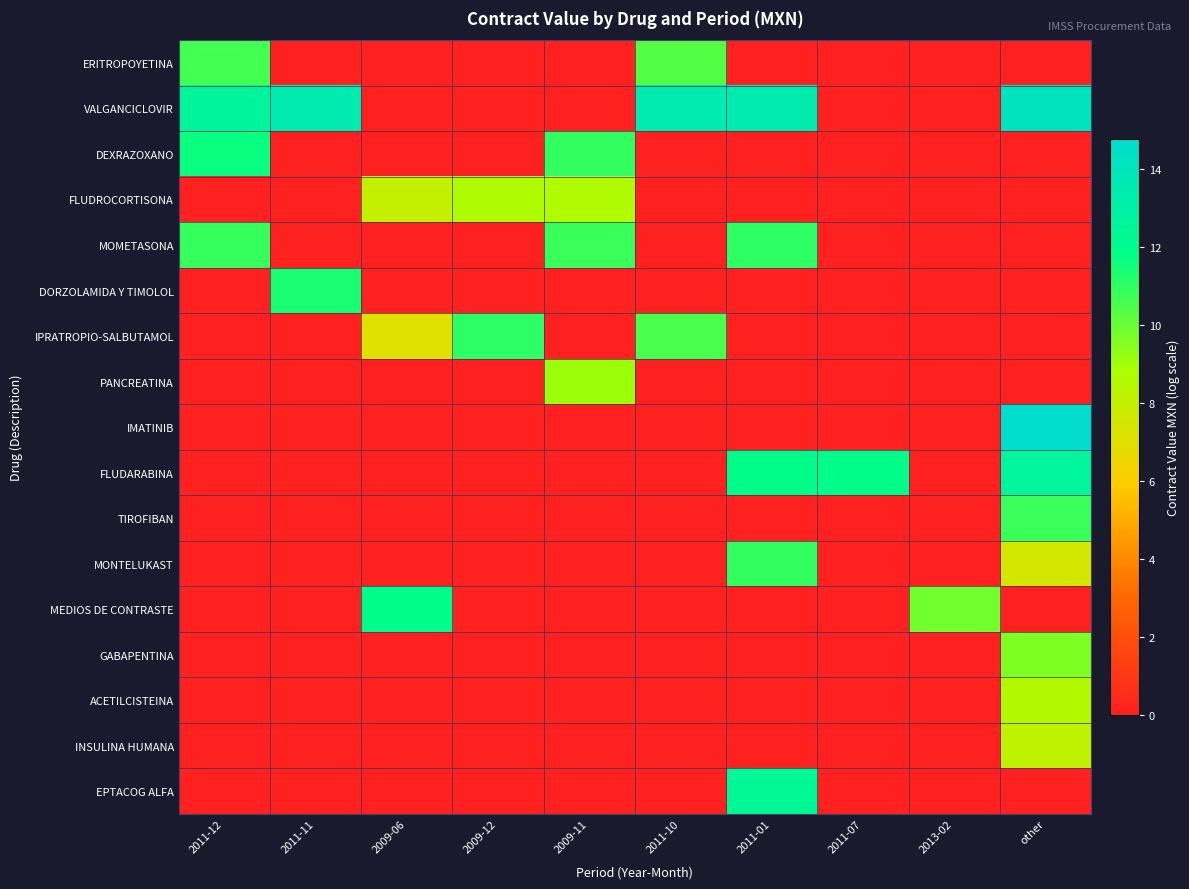

Reading left to right, list all the values displayed in this chart.

ERITROPOYETINA: 2011-12=10.6	2011-11=0.0	2009-06=0.0	2009-12=0.0	2009-11=0.0	2011-10=10.3	2011-01=0.0	2011-07=0.0	2013-02=0.0	other=0.0
VALGANCICLOVIR: 2011-12=12.6	2011-11=13.5	2009-06=0.0	2009-12=0.0	2009-11=0.0	2011-10=13.5	2011-01=13.4	2011-07=0.0	2013-02=0.0	other=14.1
DEXRAZOXANO: 2011-12=11.6	2011-11=0.0	2009-06=0.0	2009-12=0.0	2009-11=10.9	2011-10=0.0	2011-01=0.0	2011-07=0.0	2013-02=0.0	other=0.0
FLUDROCORTISONA: 2011-12=0.0	2011-11=0.0	2009-06=8.0	2009-12=8.7	2009-11=8.6	2011-10=0.0	2011-01=0.0	2011-07=0.0	2013-02=0.0	other=0.0
MOMETASONA: 2011-12=10.9	2011-11=0.0	2009-06=0.0	2009-12=0.0	2009-11=10.8	2011-10=0.0	2011-01=11.0	2011-07=0.0	2013-02=0.0	other=0.0
DORZOLAMIDA Y TIMOLOL: 2011-12=0.0	2011-11=11.3	2009-06=0.0	2009-12=0.0	2009-11=0.0	2011-10=0.0	2011-01=0.0	2011-07=0.0	2013-02=0.0	other=0.0
IPRATROPIO-SALBUTAMOL: 2011-12=0.0	2011-11=0.0	2009-06=7.0	2009-12=11.0	2009-11=0.0	2011-10=10.5	2011-01=0.0	2011-07=0.0	2013-02=0.0	other=0.0
PANCREATINA: 2011-12=0.0	2011-11=0.0	2009-06=0.0	2009-12=0.0	2009-11=9.1	2011-10=0.0	2011-01=0.0	2011-07=0.0	2013-02=0.0	other=0.0
IMATINIB: 2011-12=0.0	2011-11=0.0	2009-06=0.0	2009-12=0.0	2009-11=0.0	2011-10=0.0	2011-01=0.0	2011-07=0.0	2013-02=0.0	other=14.8
FLUDARABINA: 2011-12=0.0	2011-11=0.0	2009-06=0.0	2009-12=0.0	2009-11=0.0	2011-10=0.0	2011-01=11.9	2011-07=11.9	2013-02=0.0	other=12.6
TIROFIBAN: 2011-12=0.0	2011-11=0.0	2009-06=0.0	2009-12=0.0	2009-11=0.0	2011-10=0.0	2011-01=0.0	2011-07=0.0	2013-02=0.0	other=10.8
MONTELUKAST: 2011-12=0.0	2011-11=0.0	2009-06=0.0	2009-12=0.0	2009-11=0.0	2011-10=0.0	2011-01=10.9	2011-07=0.0	2013-02=0.0	other=7.4
MEDIOS DE CONTRASTE: 2011-12=0.0	2011-11=0.0	2009-06=11.9	2009-12=0.0	2009-11=0.0	2011-10=0.0	2011-01=0.0	2011-07=0.0	2013-02=9.9	other=0.0
GABAPENTINA: 2011-12=0.0	2011-11=0.0	2009-06=0.0	2009-12=0.0	2009-11=0.0	2011-10=0.0	2011-01=0.0	2011-07=0.0	2013-02=0.0	other=9.6
ACETILCISTEINA: 2011-12=0.0	2011-11=0.0	2009-06=0.0	2009-12=0.0	2009-11=0.0	2011-10=0.0	2011-01=0.0	2011-07=0.0	2013-02=0.0	other=8.6
INSULINA HUMANA: 2011-12=0.0	2011-11=0.0	2009-06=0.0	2009-12=0.0	2009-11=0.0	2011-10=0.0	2011-01=0.0	2011-07=0.0	2013-02=0.0	other=8.1
EPTACOG ALFA: 2011-12=0.0	2011-11=0.0	2009-06=0.0	2009-12=0.0	2009-11=0.0	2011-10=0.0	2011-01=12.3	2011-07=0.0	2013-02=0.0	other=0.0